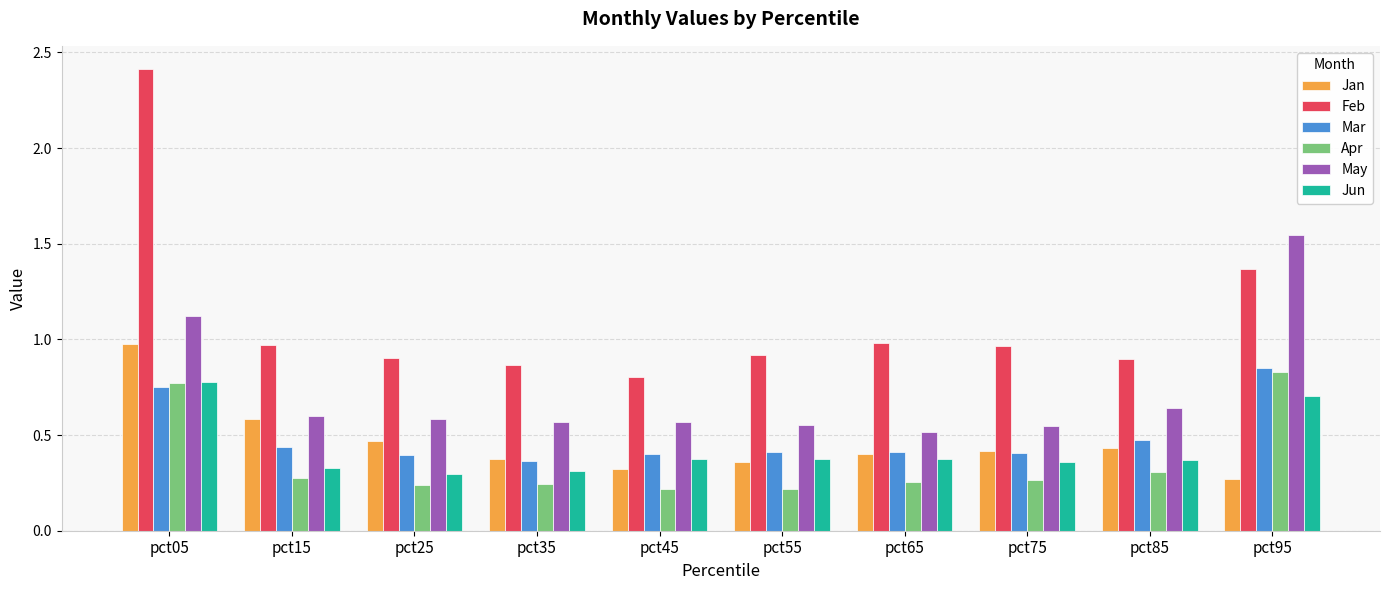

What is the total value across all series at pct05?

6.8